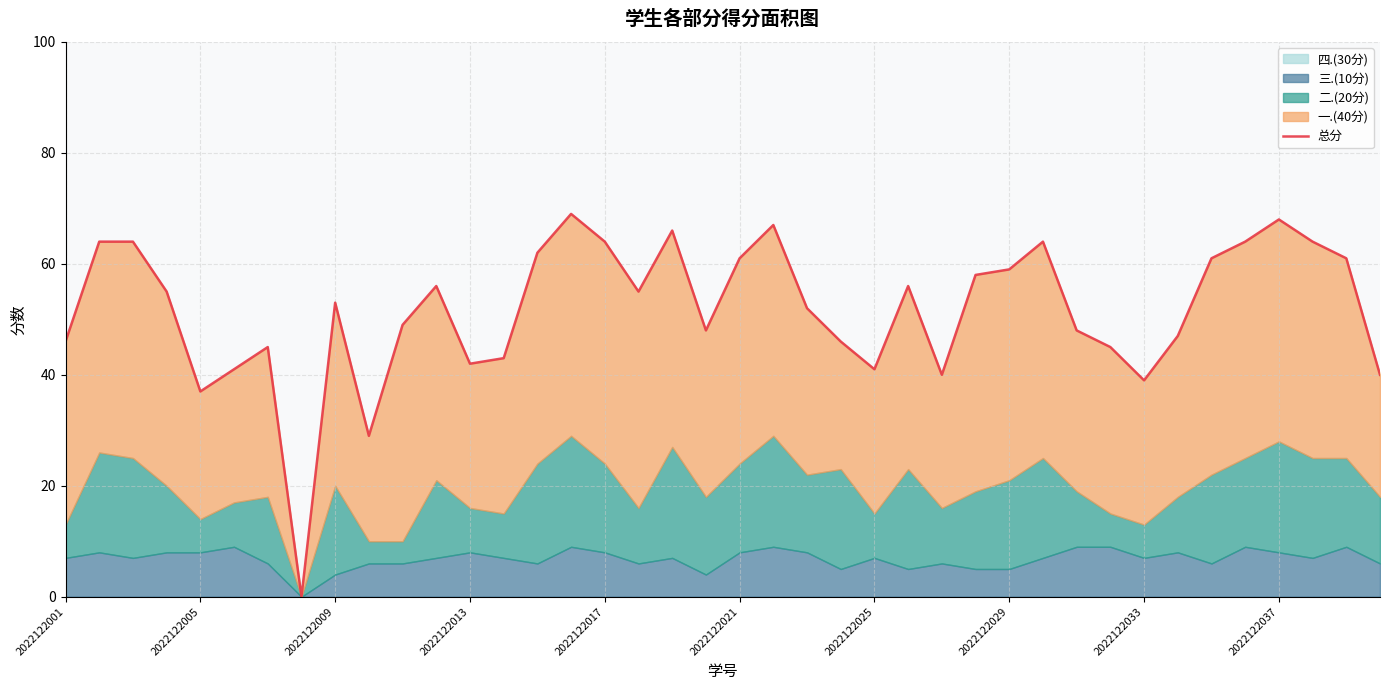

Is it true that the value at 2022122013 is 21?

False